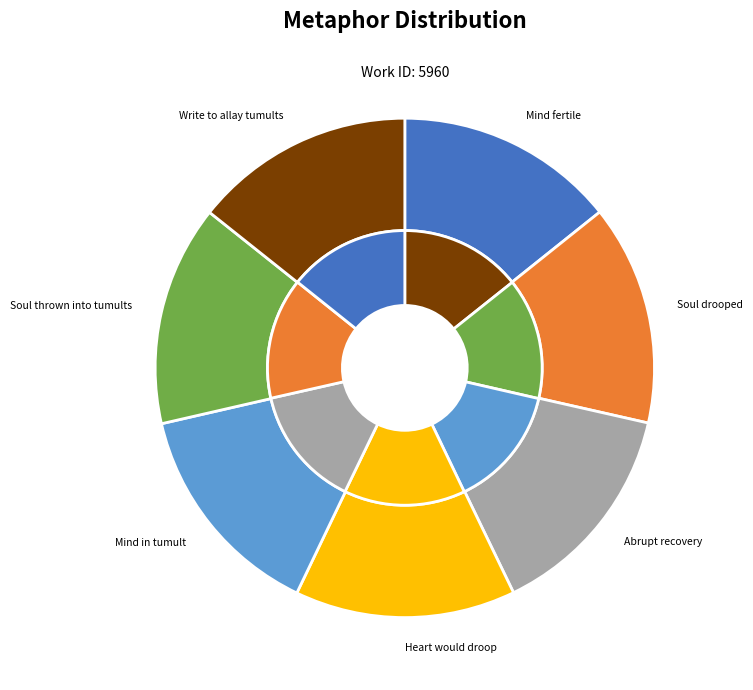

Is there a majority slice in this chart?

No